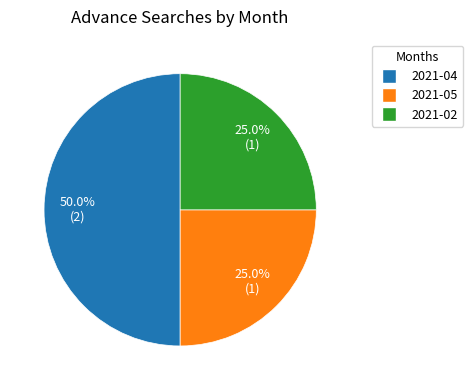

How much of the chart is everything except 2021-04?

50.0%